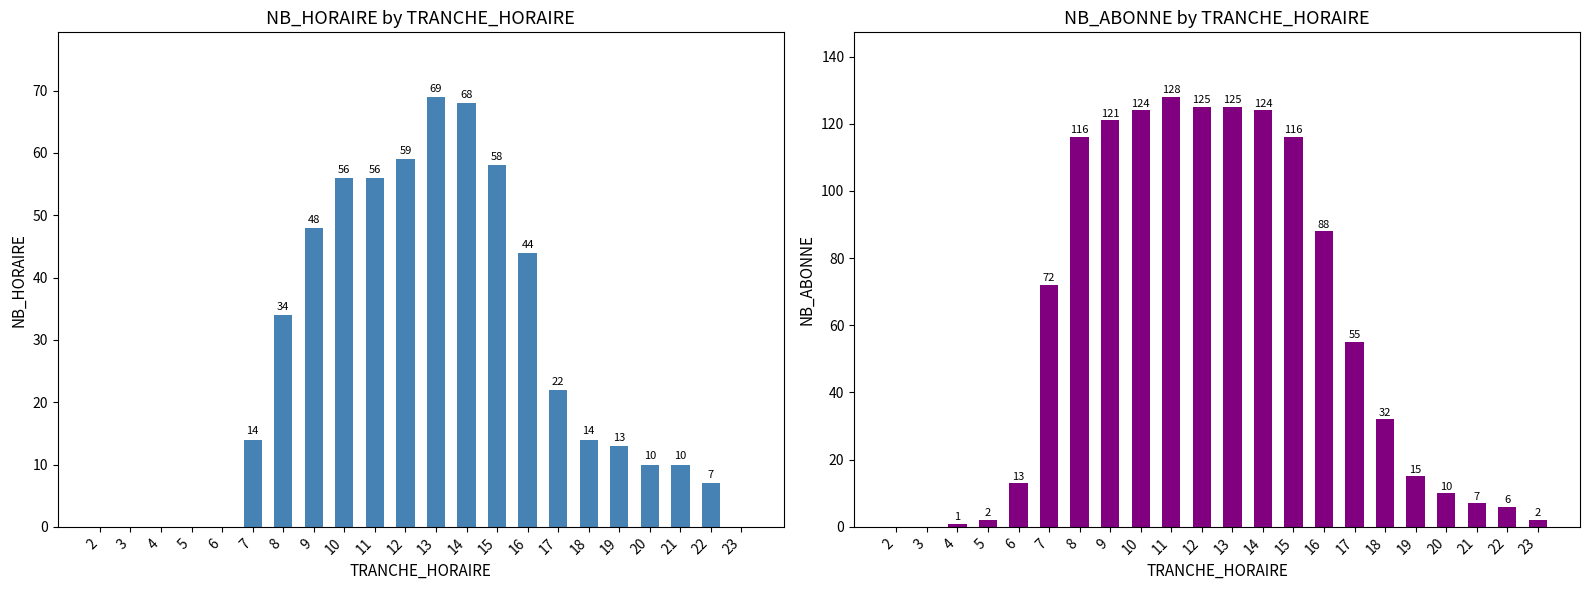

How many series are shown in this chart?

2